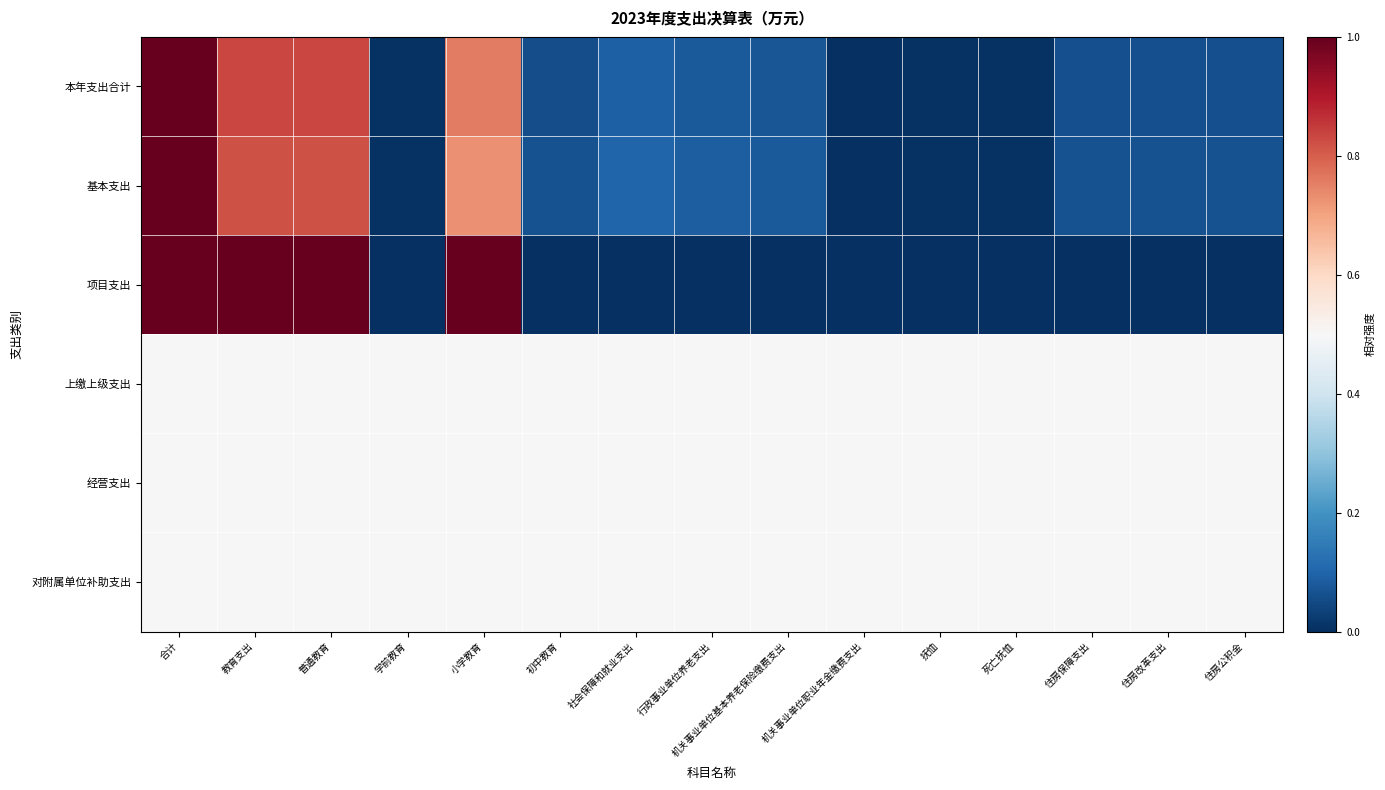

Which series changed the most between 社会保障和就业支出 and 机关事业单位职业年金缴费支出?

基本支出